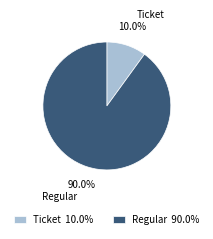

Combined, what portion of the pie is Ticket and Regular?

100.0%